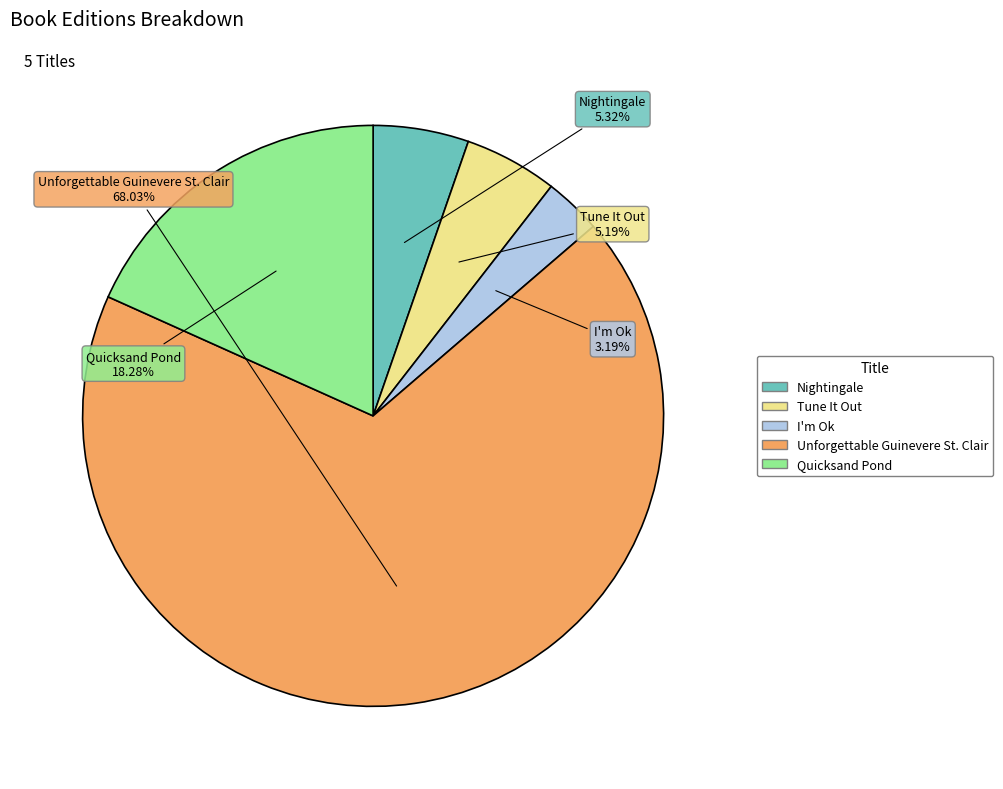

Is I'm Ok the majority of the pie?

No